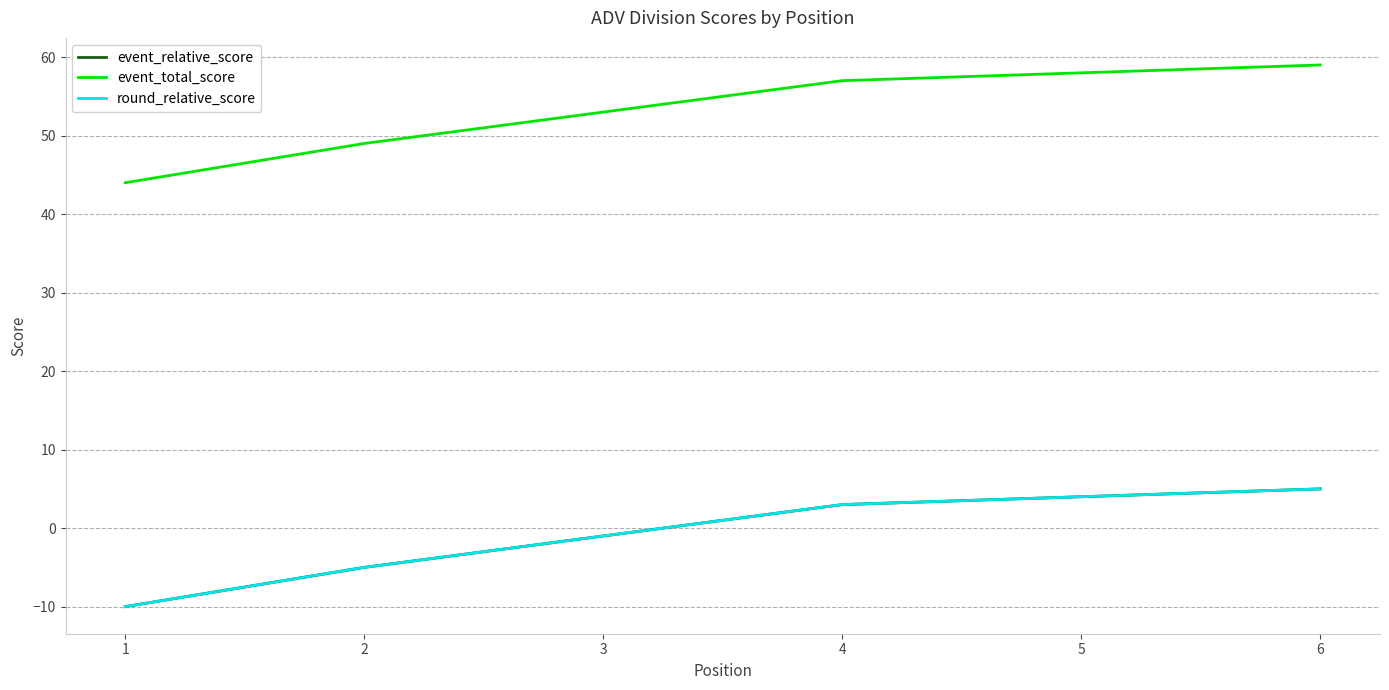

True or false: event_total_score has more than 0 points higher than both neighbors.

False